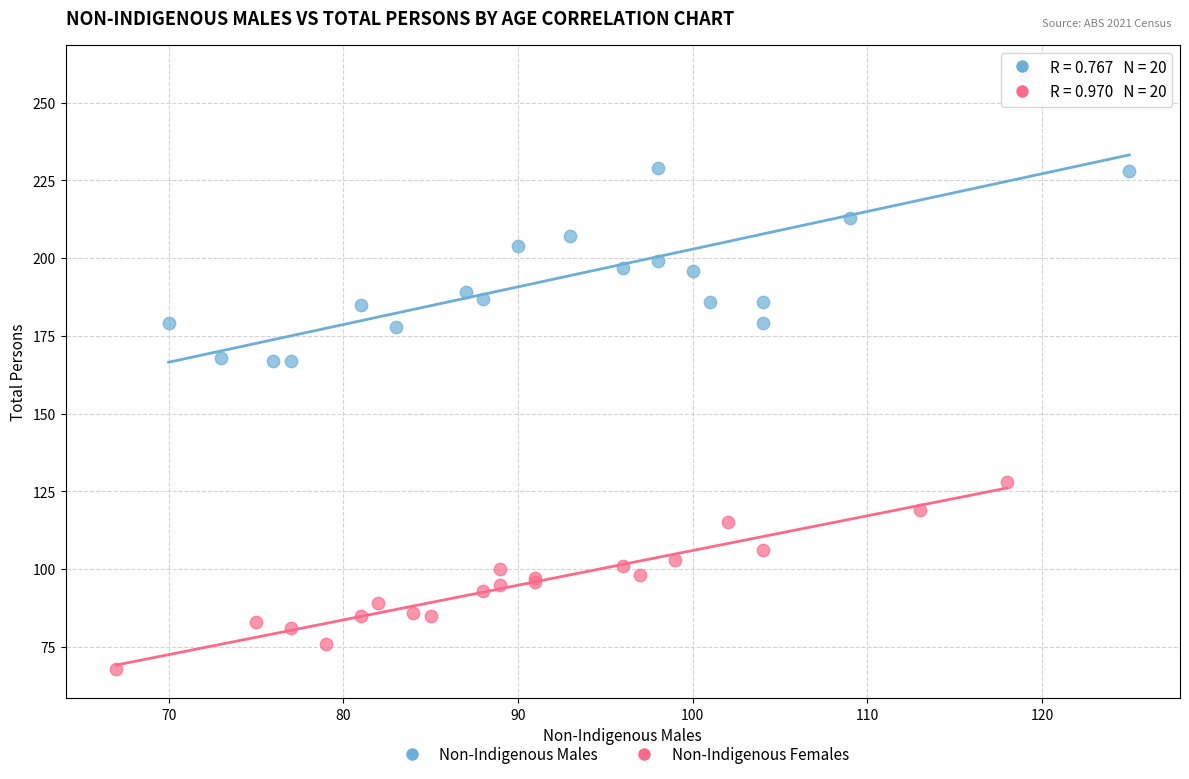

Which series contains the lowest Y value?

Non-Indigenous Females